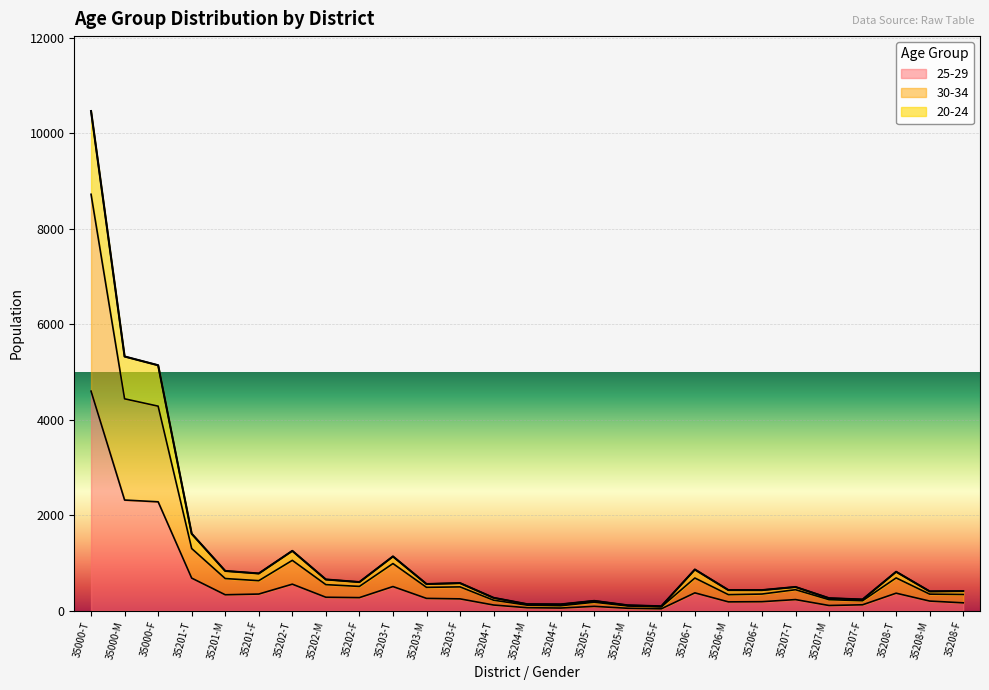

What is the total value across all series at 35201-T?

1613